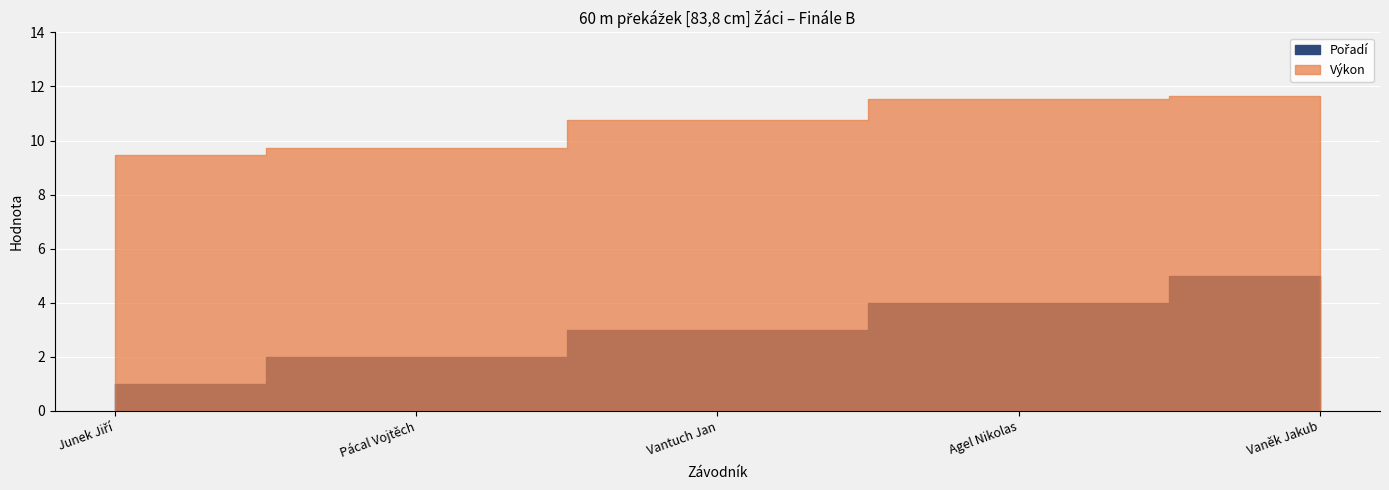

Rank the categories by Výkon value from lowest to highest.

Junek Jiří, Pácal Vojtěch, Vantuch Jan, Agel Nikolas, Vaněk Jakub